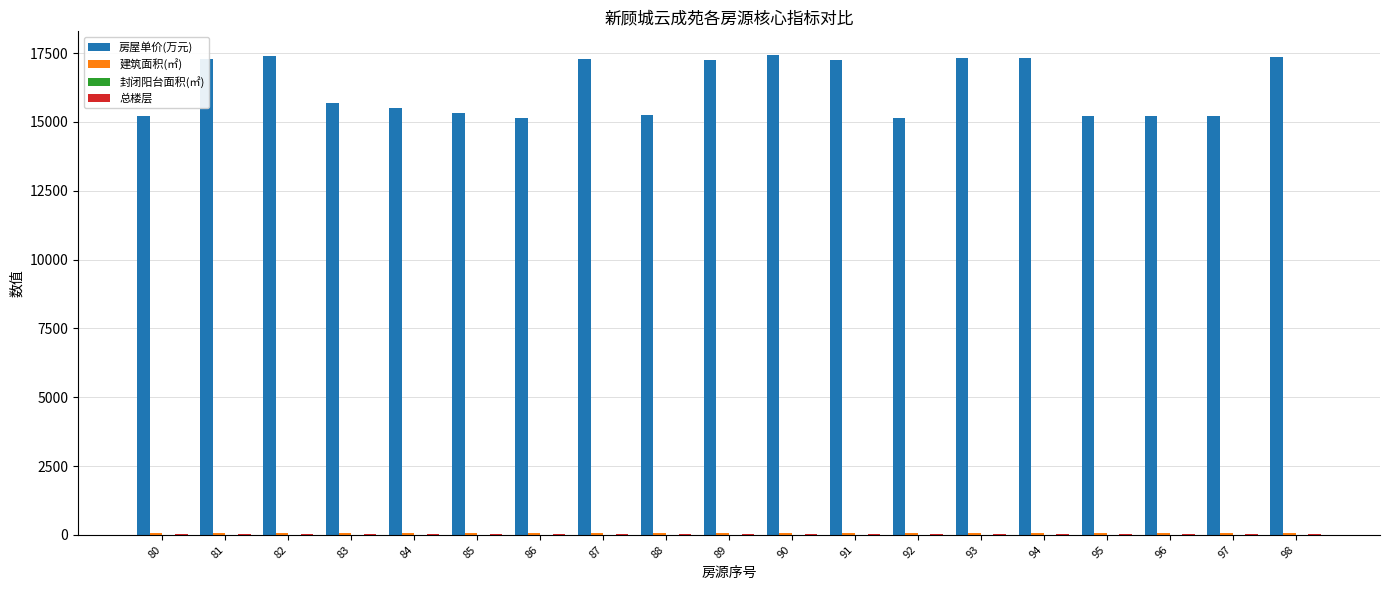

Which series has the largest total across all categories?

房屋单价(万元)